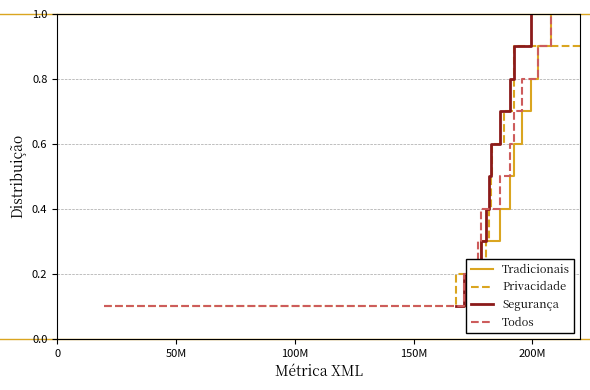

Reading left to right, what are all the values shown in this chart?

Tradicionais: 0.1	0.2	0.3	0.4	0.5	0.6	0.7	0.8	0.9	1.0
Privacidade: 0.1	0.2	0.3	0.4	0.5	0.6	0.7	0.8	0.9	1.0
Segurança: 0.1	0.2	0.3	0.4	0.5	0.6	0.7	0.8	0.9	1.0
Todos: 0.1	0.2	0.3	0.4	0.5	0.6	0.7	0.8	0.9	1.0